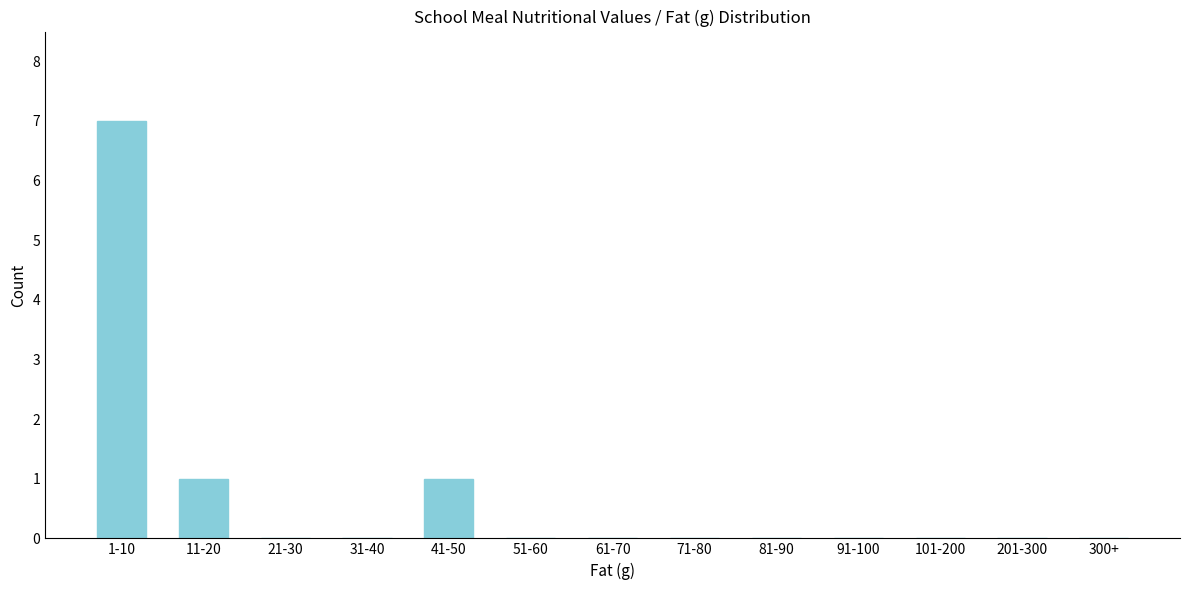

Reading right to left, extract all data points from this chart.

300+=0	201-300=0	101-200=0	91-100=0	81-90=0	71-80=0	61-70=0	51-60=0	41-50=1	31-40=0	21-30=0	11-20=1	1-10=7